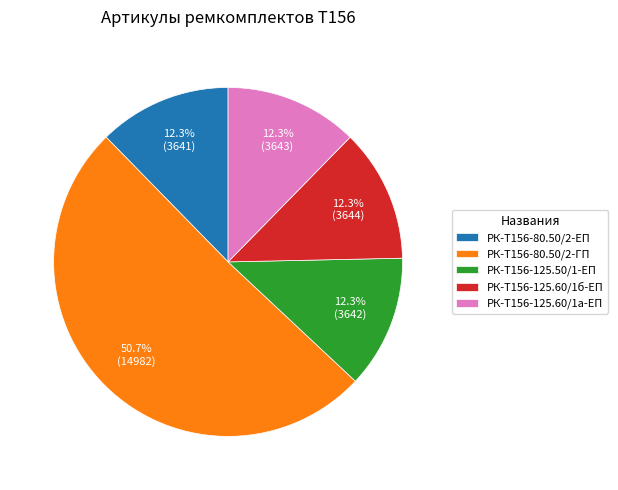

Which slice is the largest?

РК-Т156-80.50/2-ГП